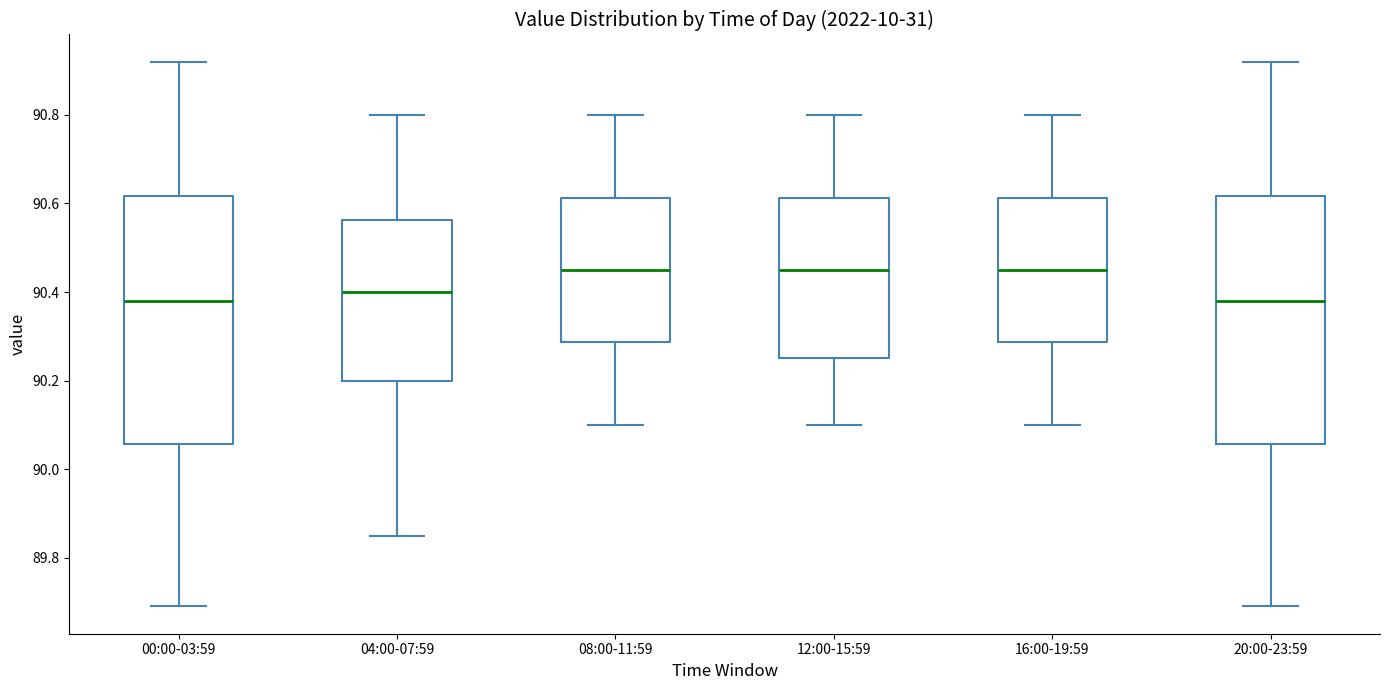

Where does the upper whisker of the box for 00:00-03:59 end on the y-axis? The values are not printed on the chart, so give them approximately, as read against the axis.

90.92